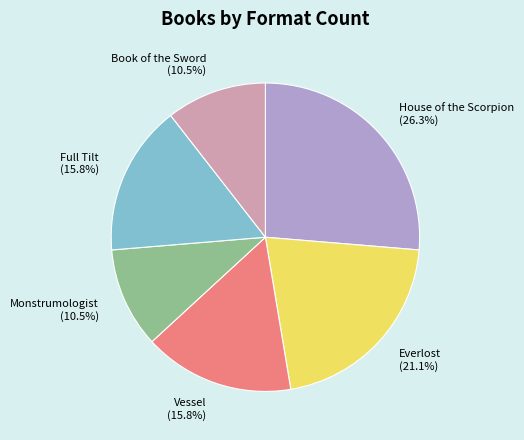

Is it true that Full Tilt is 16% of the pie?

True